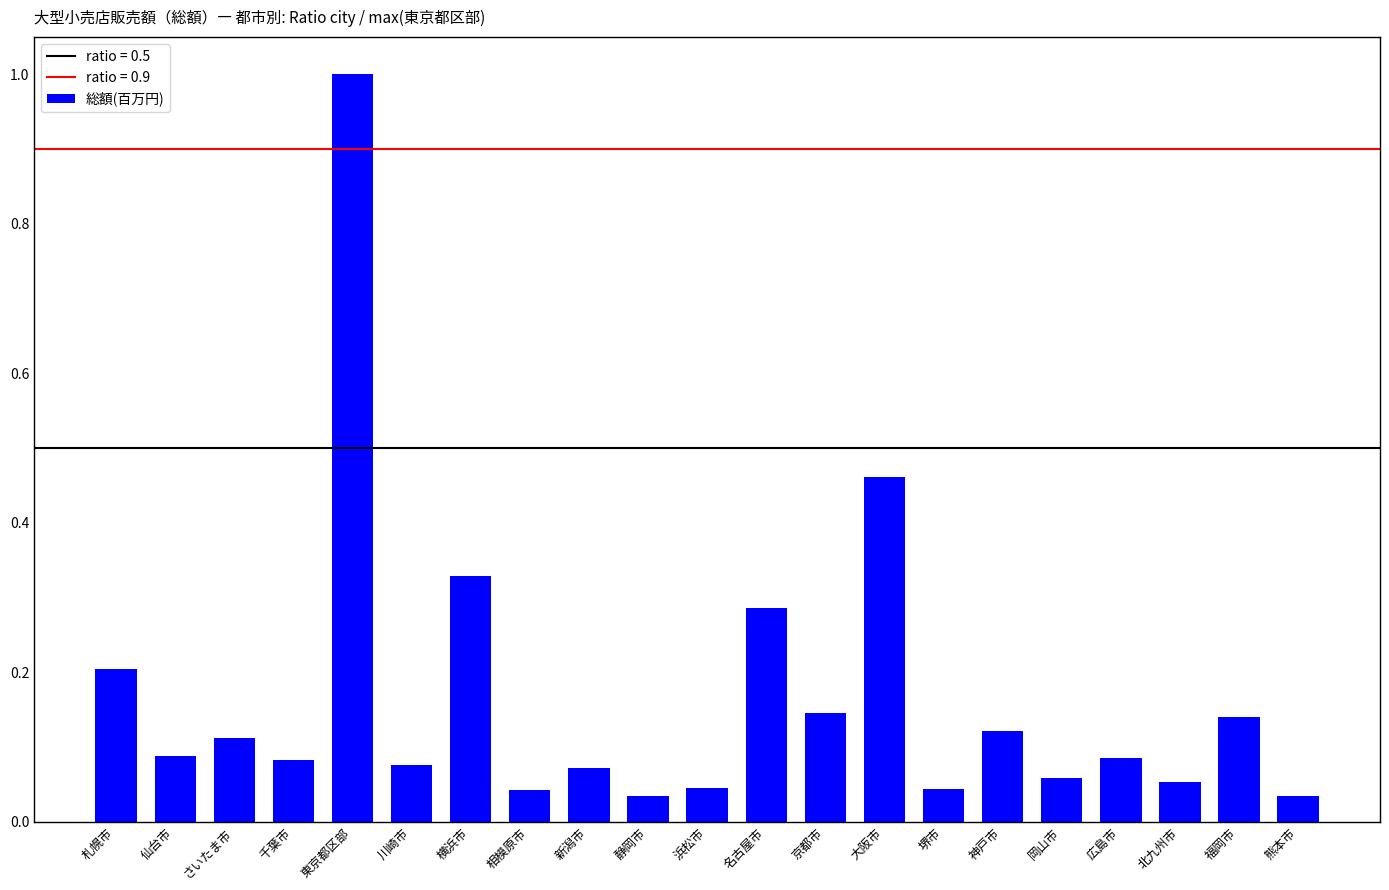

What is the sum of all values?

3.5